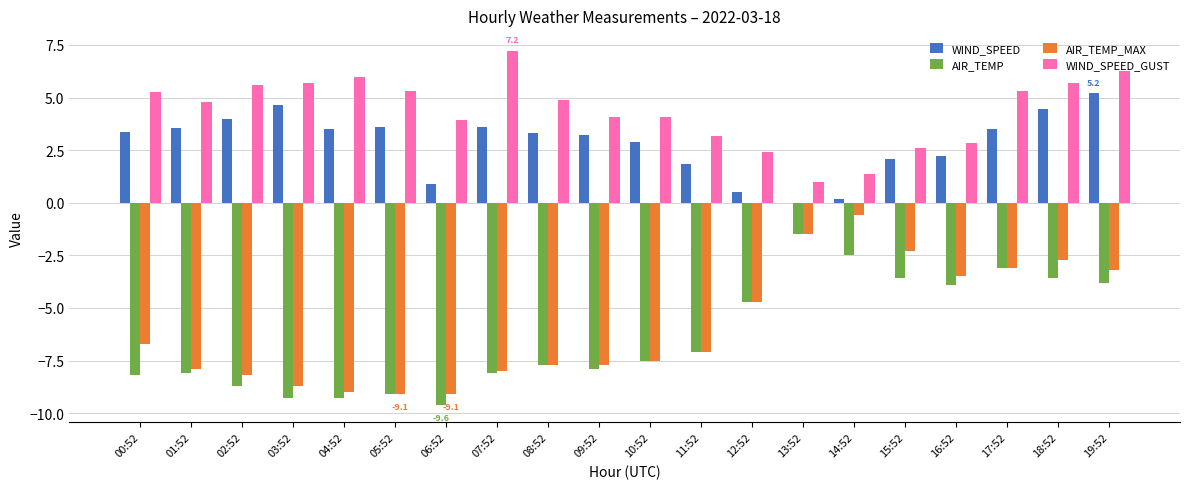

What is the maximum value for WIND_SPEED?

5.2